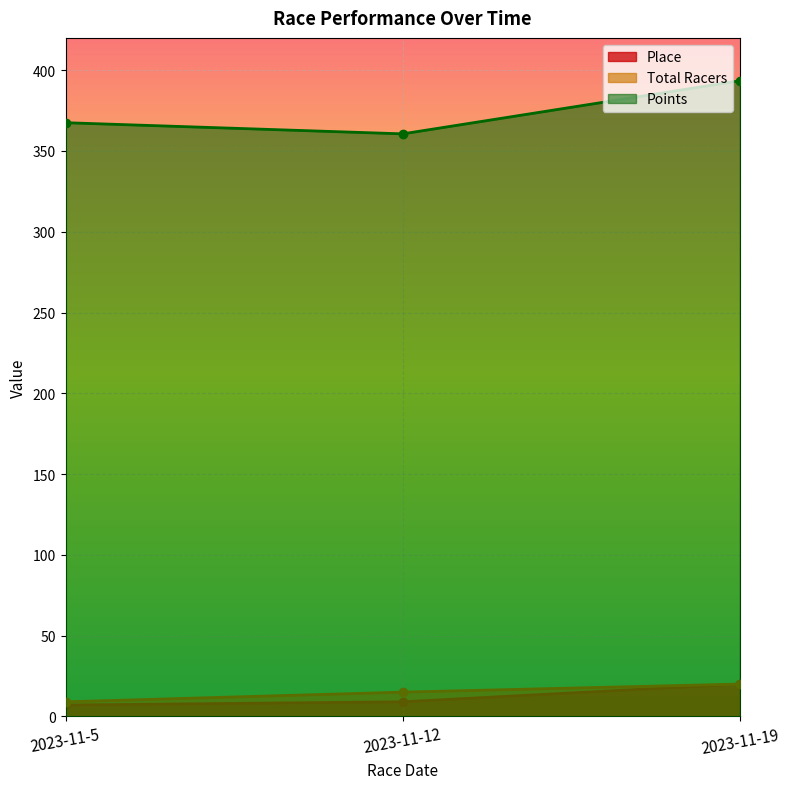

Which series has the widest spread of values?

Points